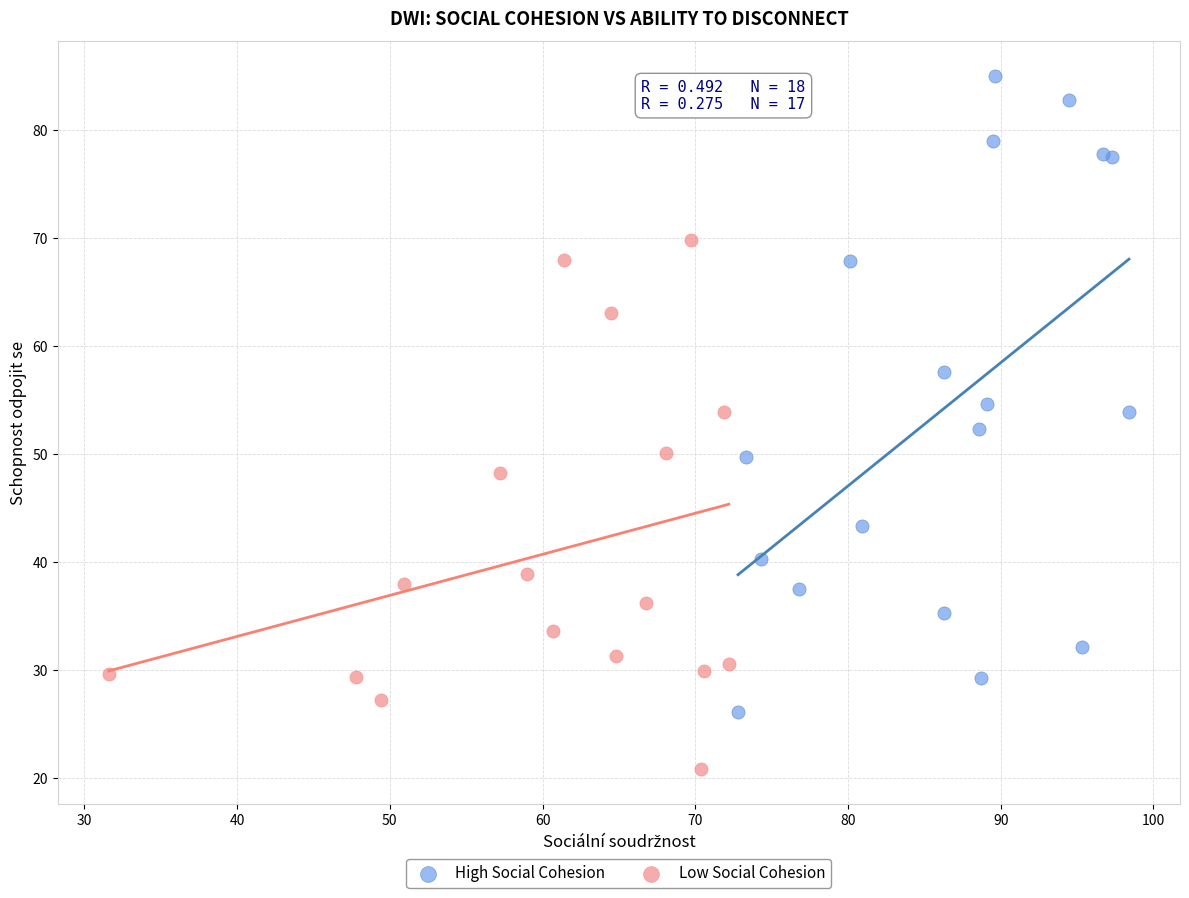

Which series contains the highest Y value?

High Social Cohesion